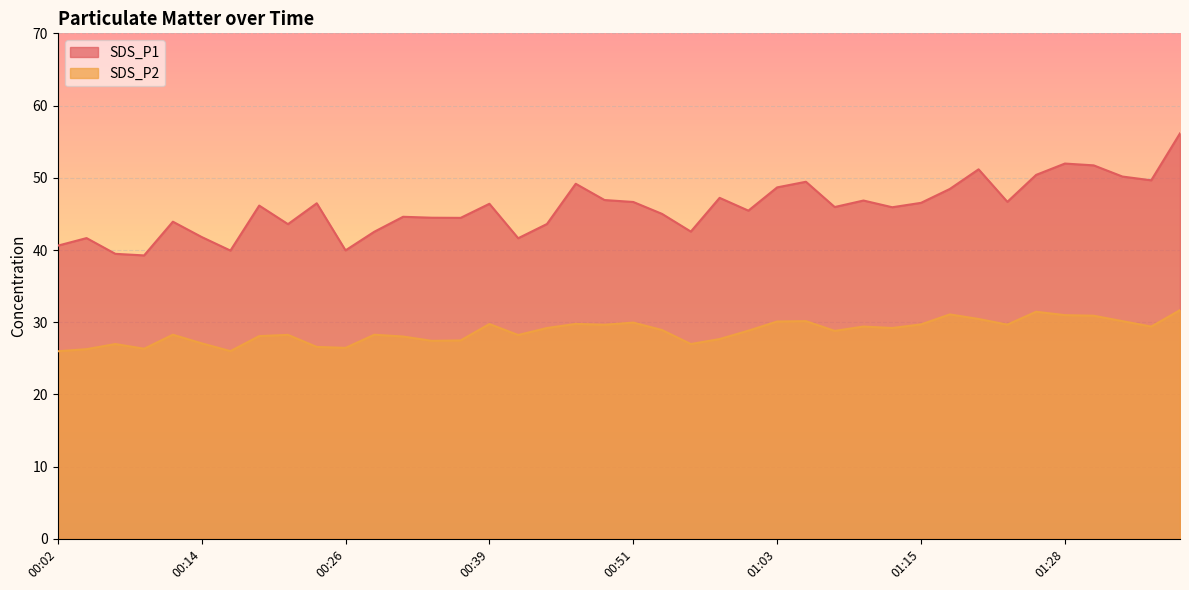

The SDS_P1 series shows 50.4 at 01:25. True or false?

True